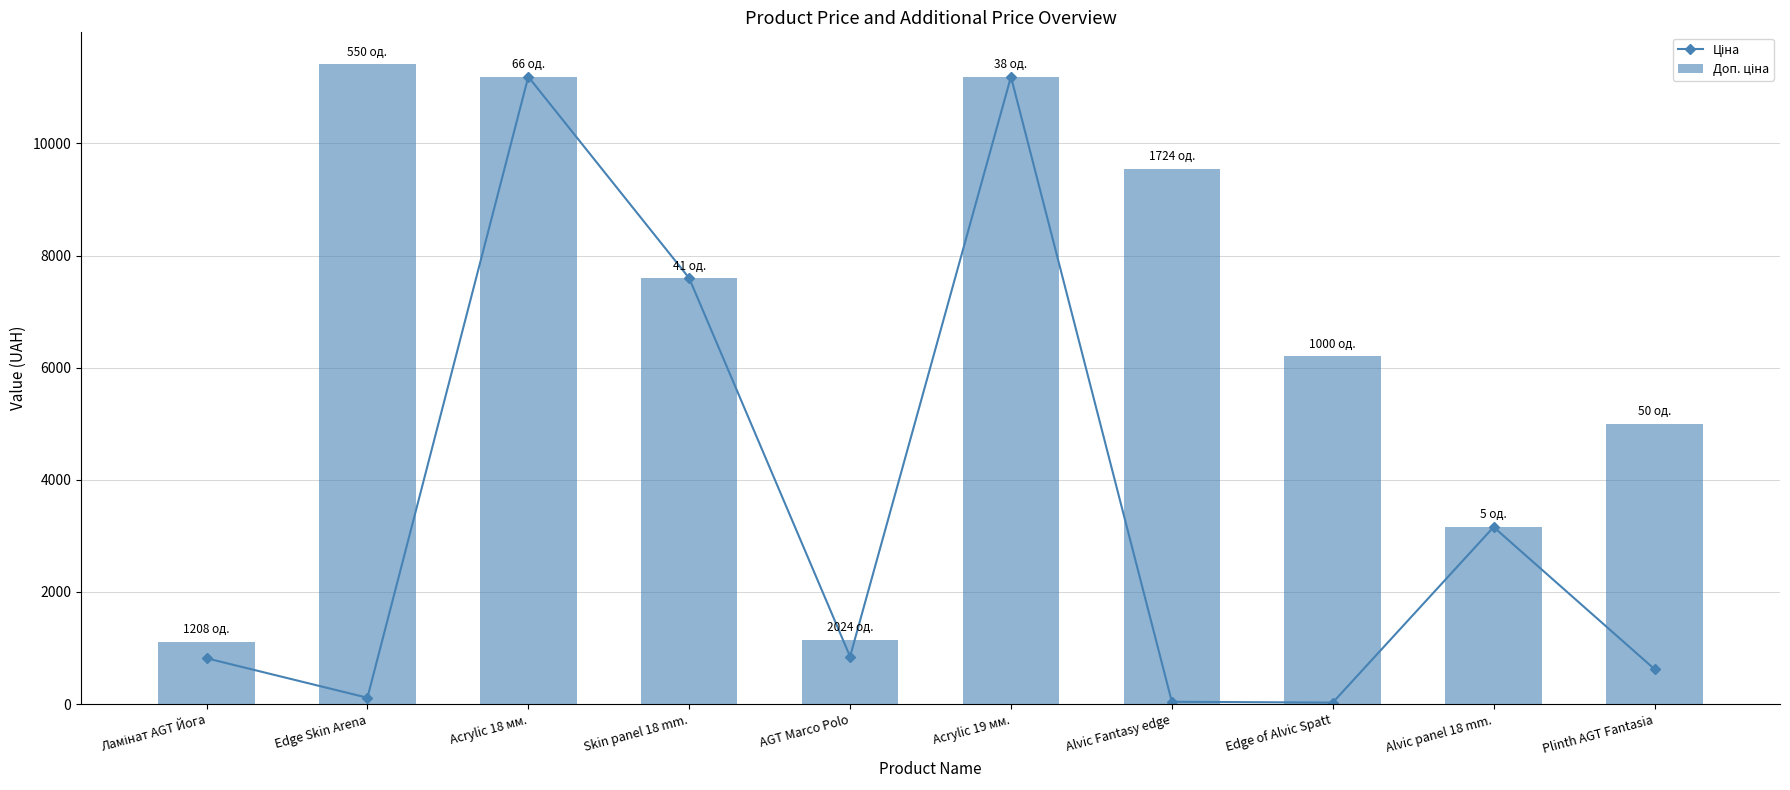

What is the label of the 5th bar from the left?

AGT Marco Polo